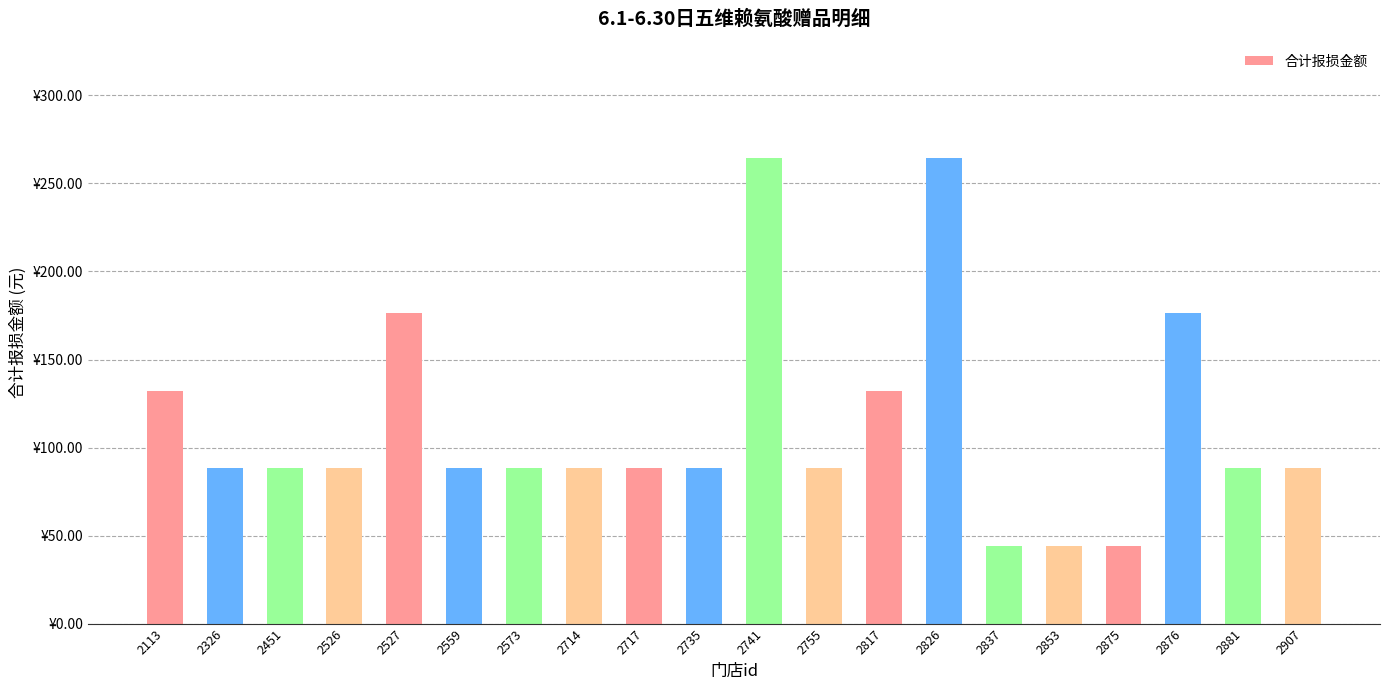

What is the maximum value shown in the chart?

264.3